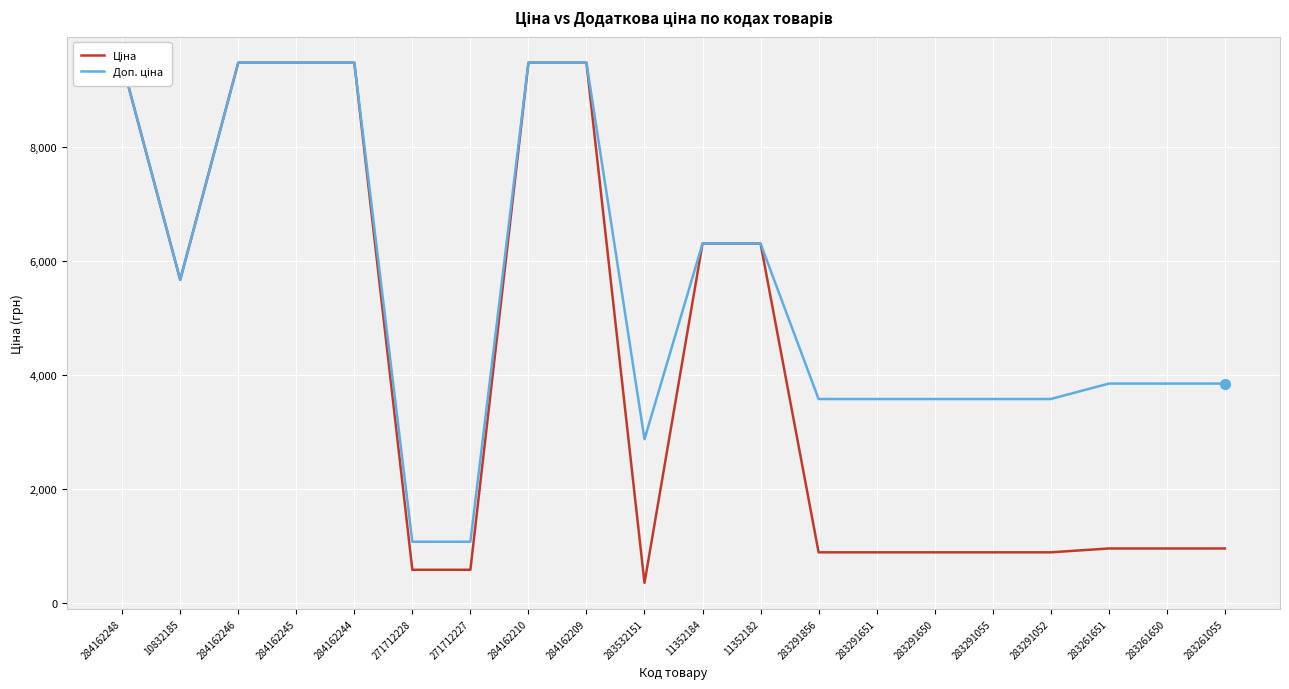

Which category has the highest value in the Ціна series?

284162248